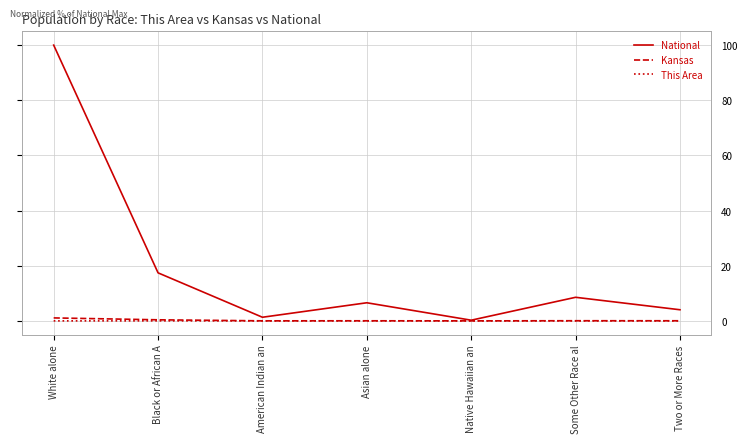

The This Area series shows 0.0 at American Indian an. True or false?

True